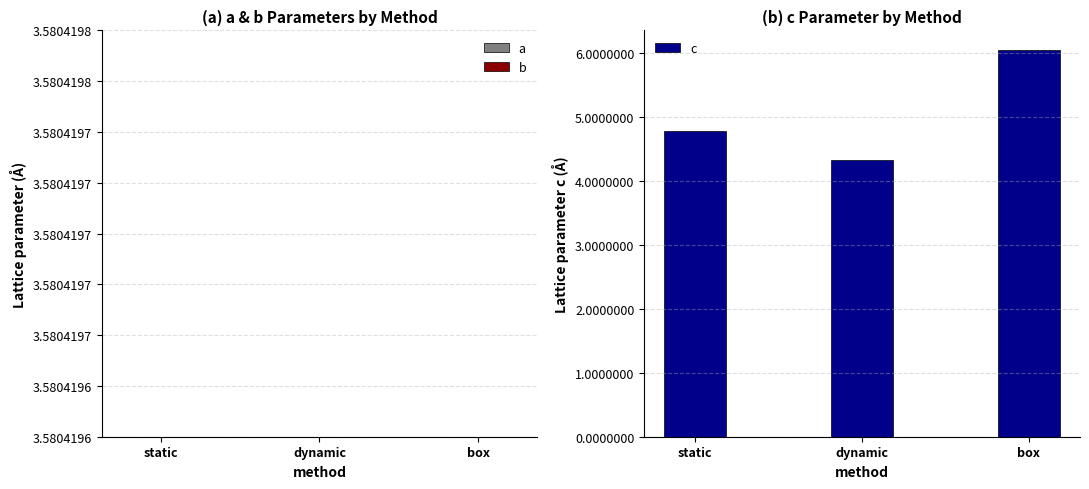

Are the bars grouped side by side (vs. stacked)?

Yes